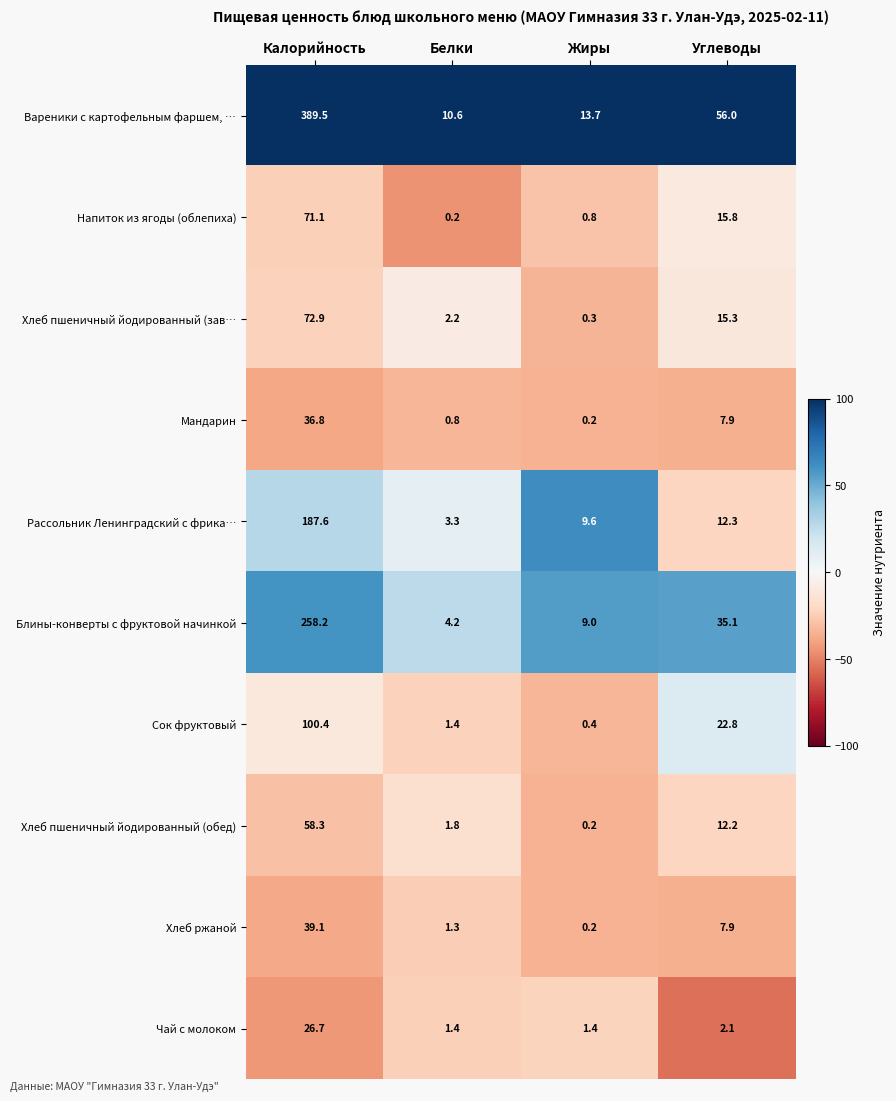

What is the sum of the Чай с молоком values at Углеводы and Калорийность?

28.8